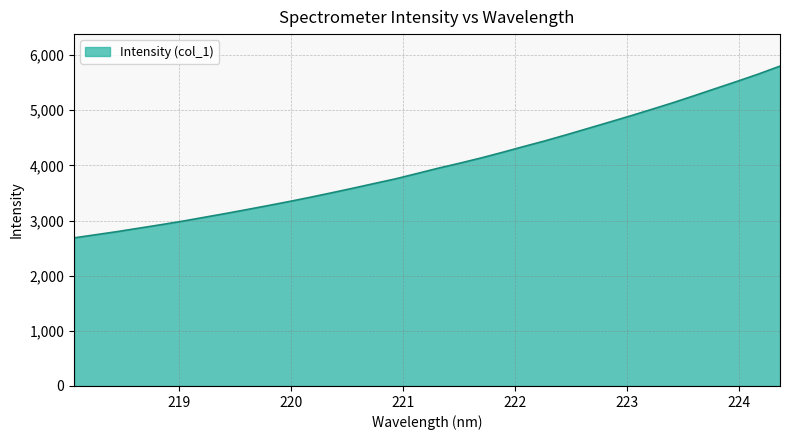

What is the minimum value shown in the chart?

2686.4